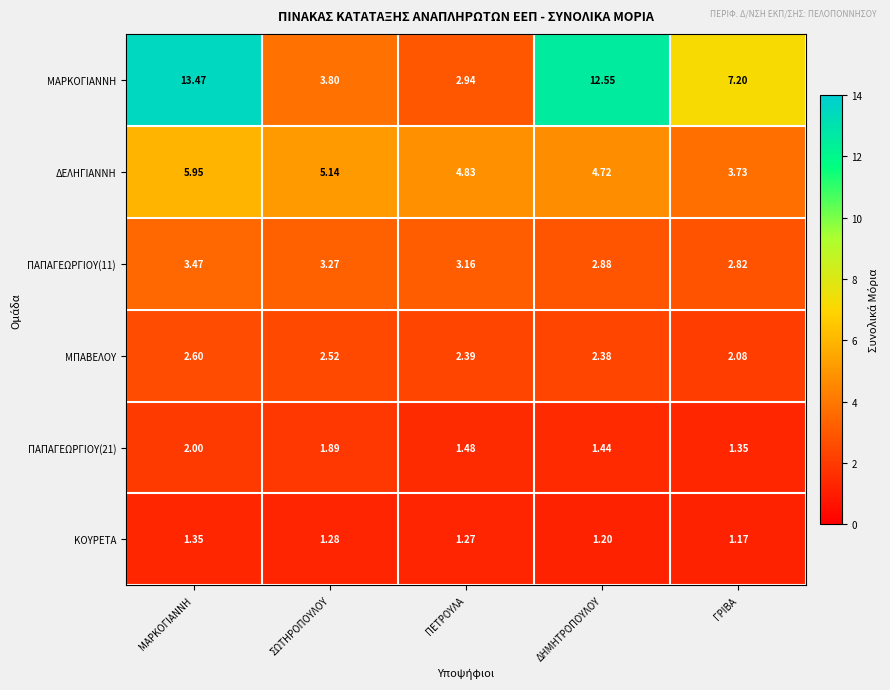

Which series changed the most between ΣΩΤΗΡΟΠΟΥΛΟΥ and ΓΡΙΒΑ?

ΜΑΡΚΟΓΙΑΝΝΗ